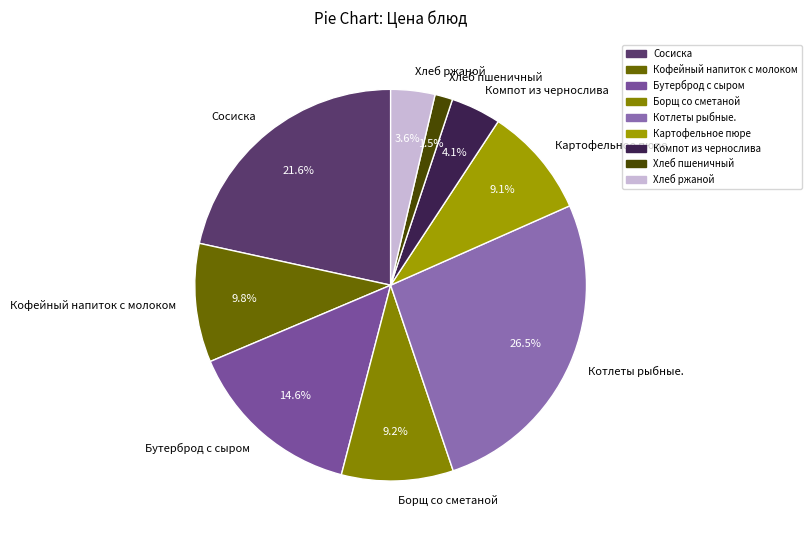

To the nearest percent, what portion does Картофельное пюре represent?

9%